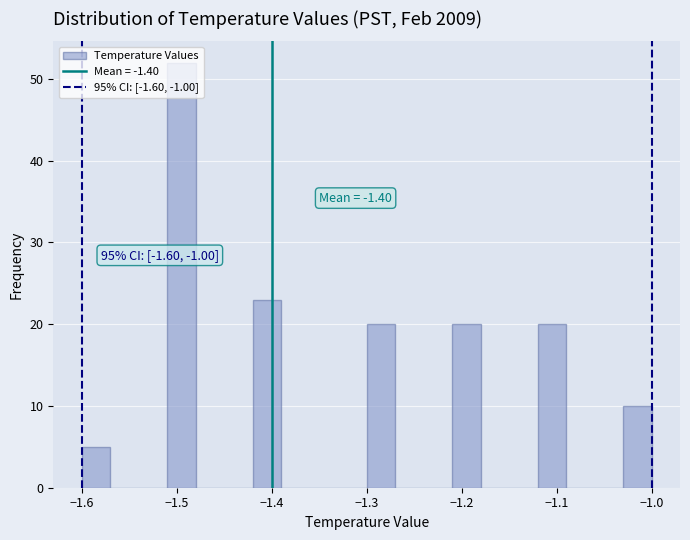

Around what value on the x-axis is the tallest bar? Give the approximate position of its centre, as read against the axis.

-1.49